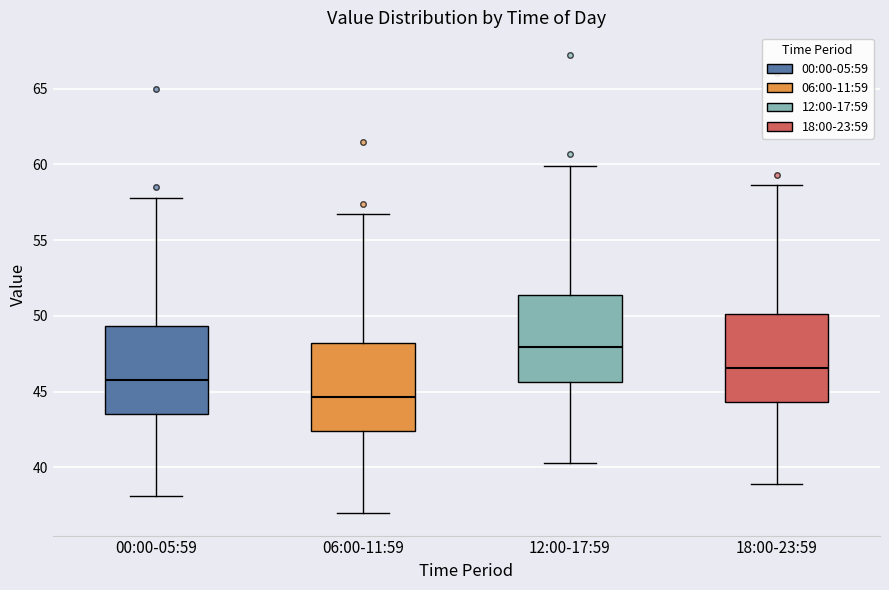

Reading left to right, transcribe this box plot: for each box, give where its median line is, the range the box spans, and where its two whiskers end, as read against the y-axis. The values are not printed on the chart, so give them approximately, as read against the axis.

00:00-05:59: median 46.0, box 43.5 to 49.5, whiskers 38.0 to 58.0
06:00-11:59: median 44.5, box 42.5 to 48.0, whiskers 37.0 to 56.5
12:00-17:59: median 48.0, box 45.5 to 51.5, whiskers 40.5 to 60.0
18:00-23:59: median 46.5, box 44.5 to 50.0, whiskers 39.0 to 58.5